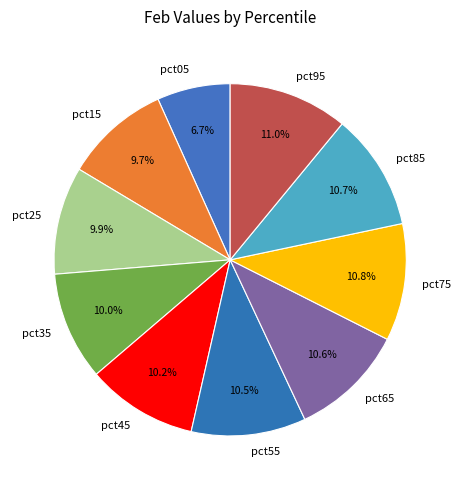

Count the number of slices in the pie.

10